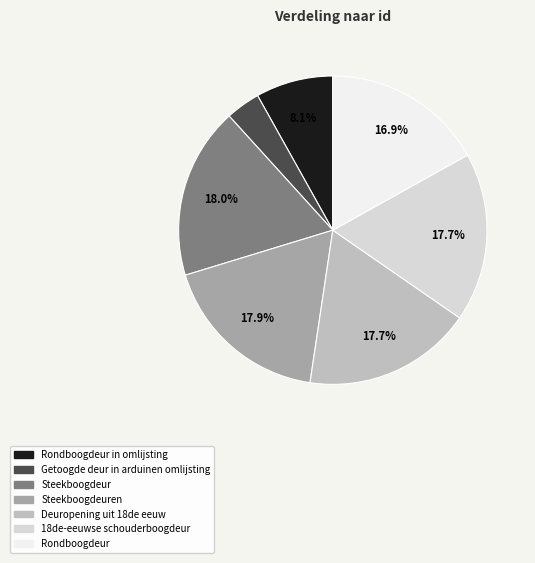

Is there any slice that represents more than half of the pie?

No